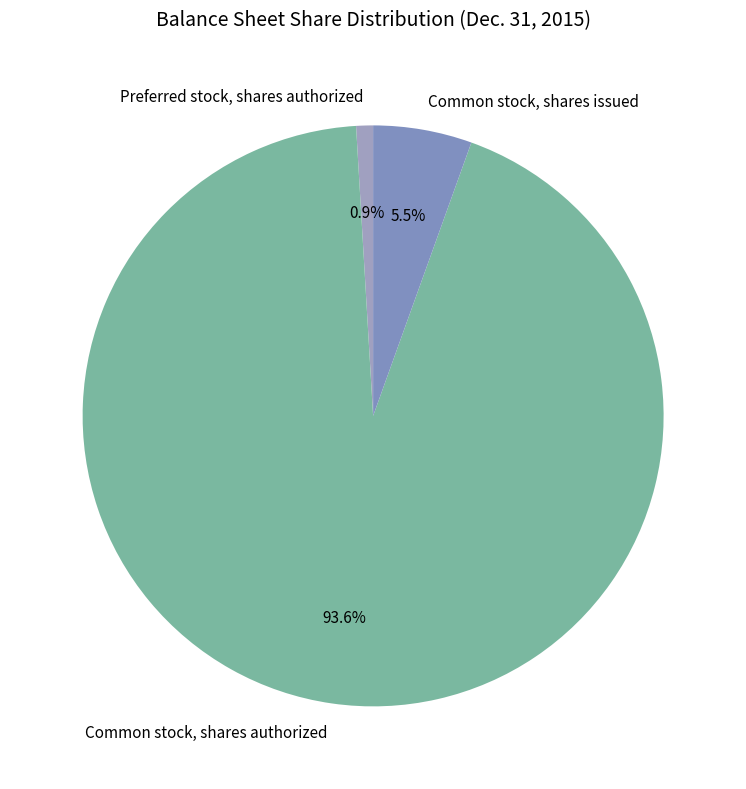

Combined, what portion of the pie is Common stock, shares authorized and Preferred stock, shares authorized?

94.5%